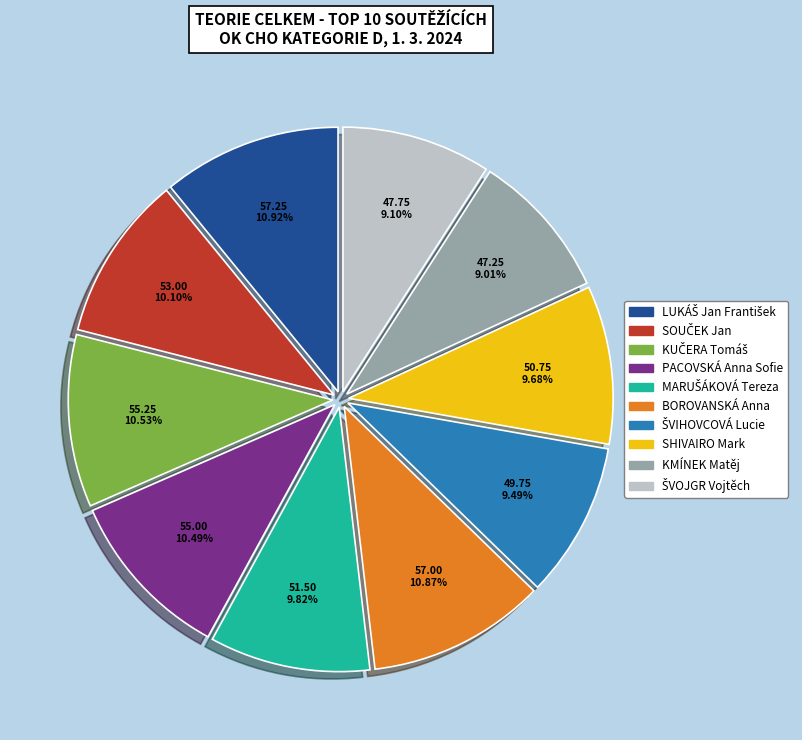

Is BOROVANSKÁ Anna the majority of the pie?

No